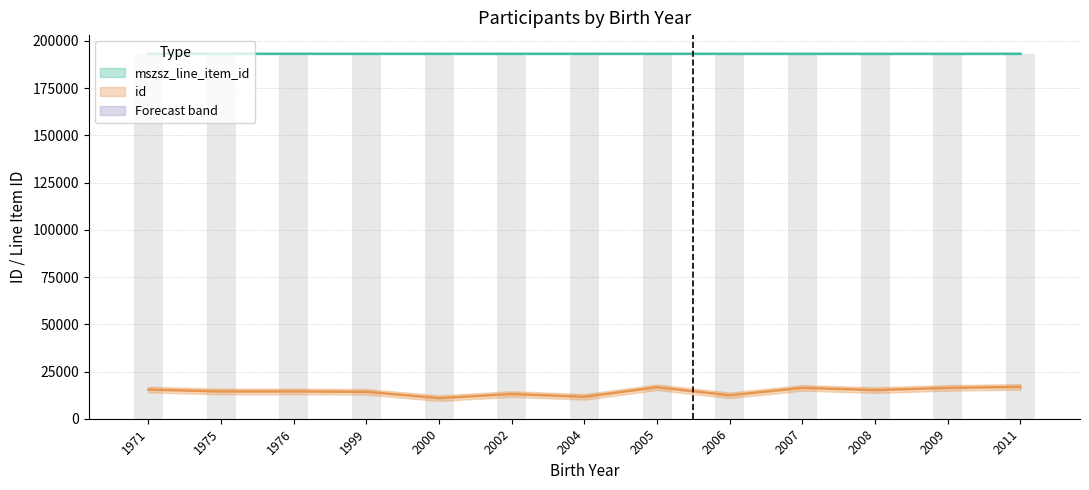

Reading left to right, what are all the values shown in this chart?

mszsz_line_item_id: 193245	193245	193245	193237	193237	193236	193236	193239	193239	193235	193234	193234	193242
id: 15437	14450	14449	14239	10888	13075	11613	16659	12411	16334	15168	16330	16872